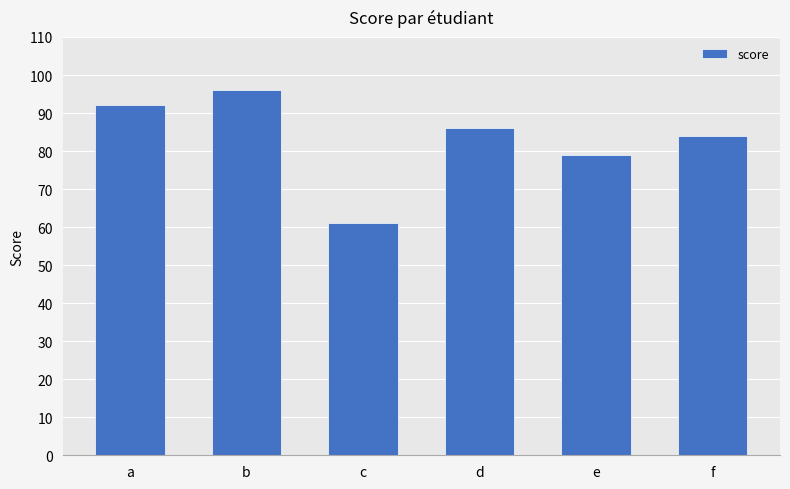

Rank the categories by value from lowest to highest.

c, e, f, d, a, b